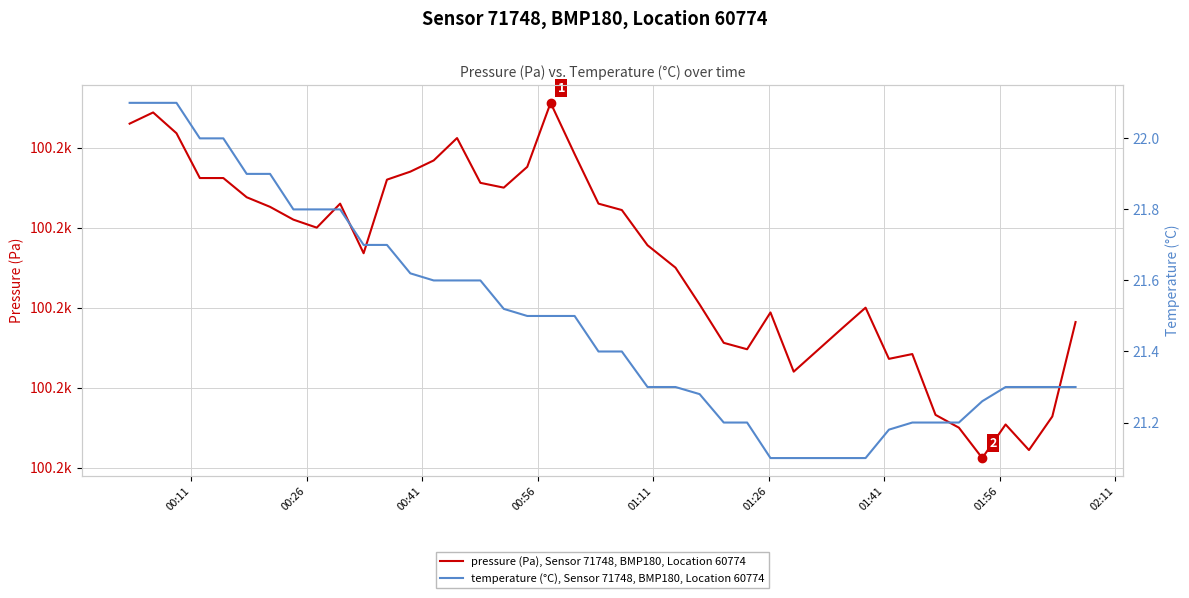

Which series has the widest spread of values?

pressure (Pa), Sensor 71748, BMP180, Location 60774